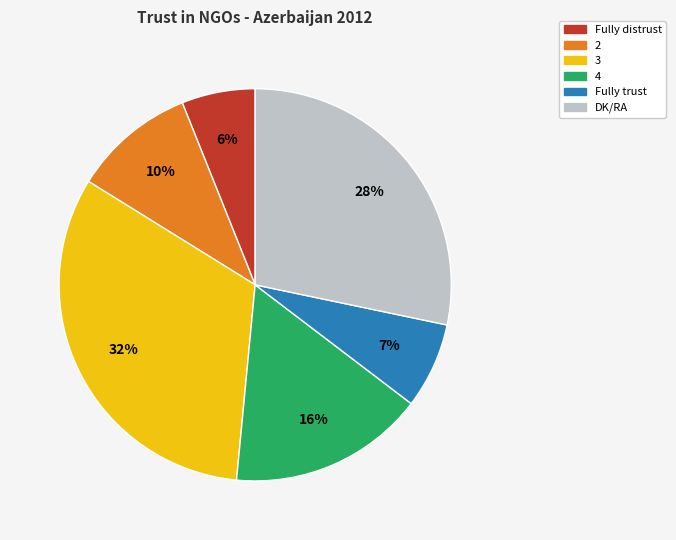

Is there any slice that represents more than half of the pie?

No